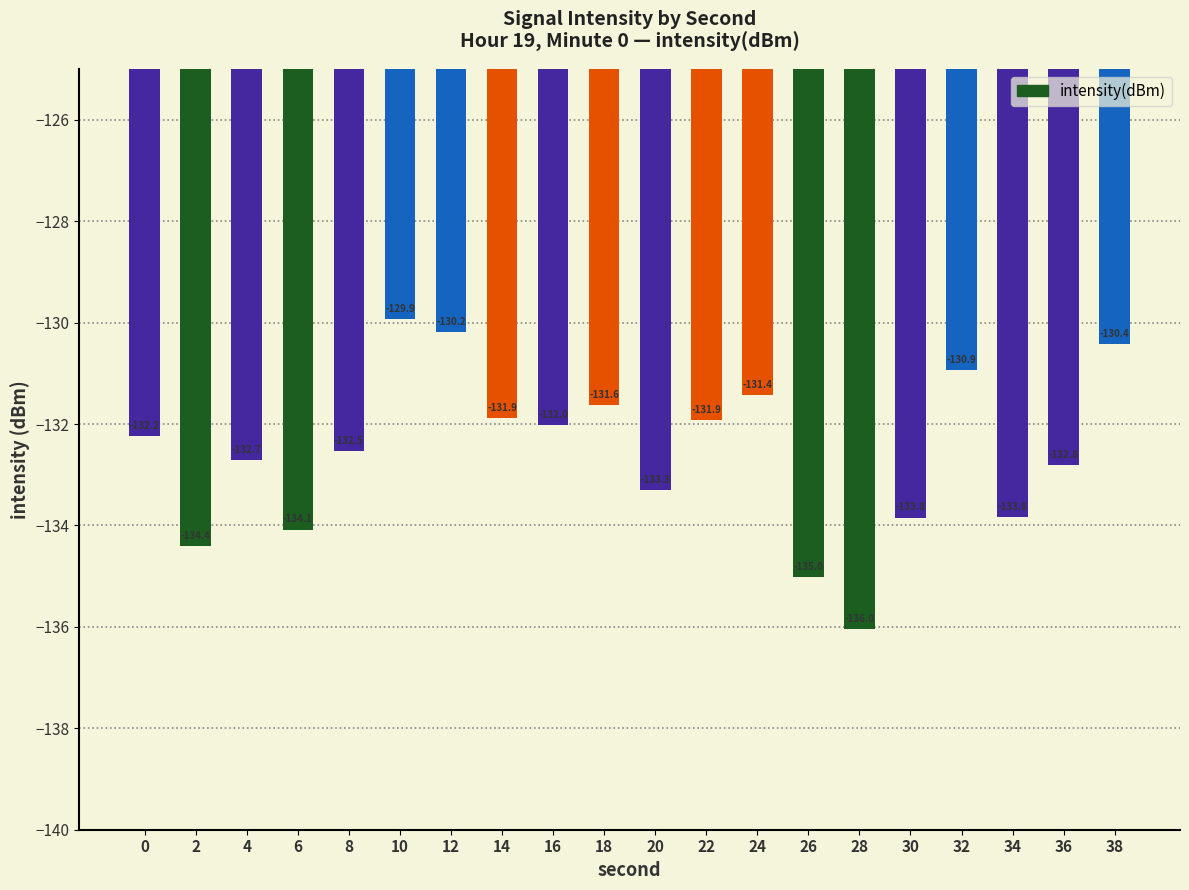

How many data points are less than -132?

12